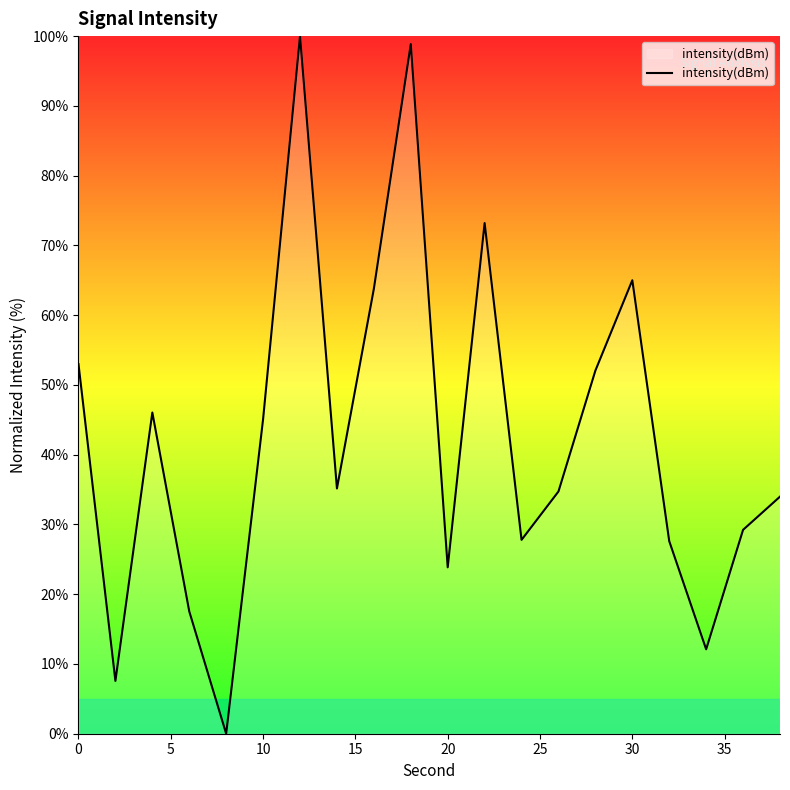

What is the difference between the maximum and minimum values?

100.0